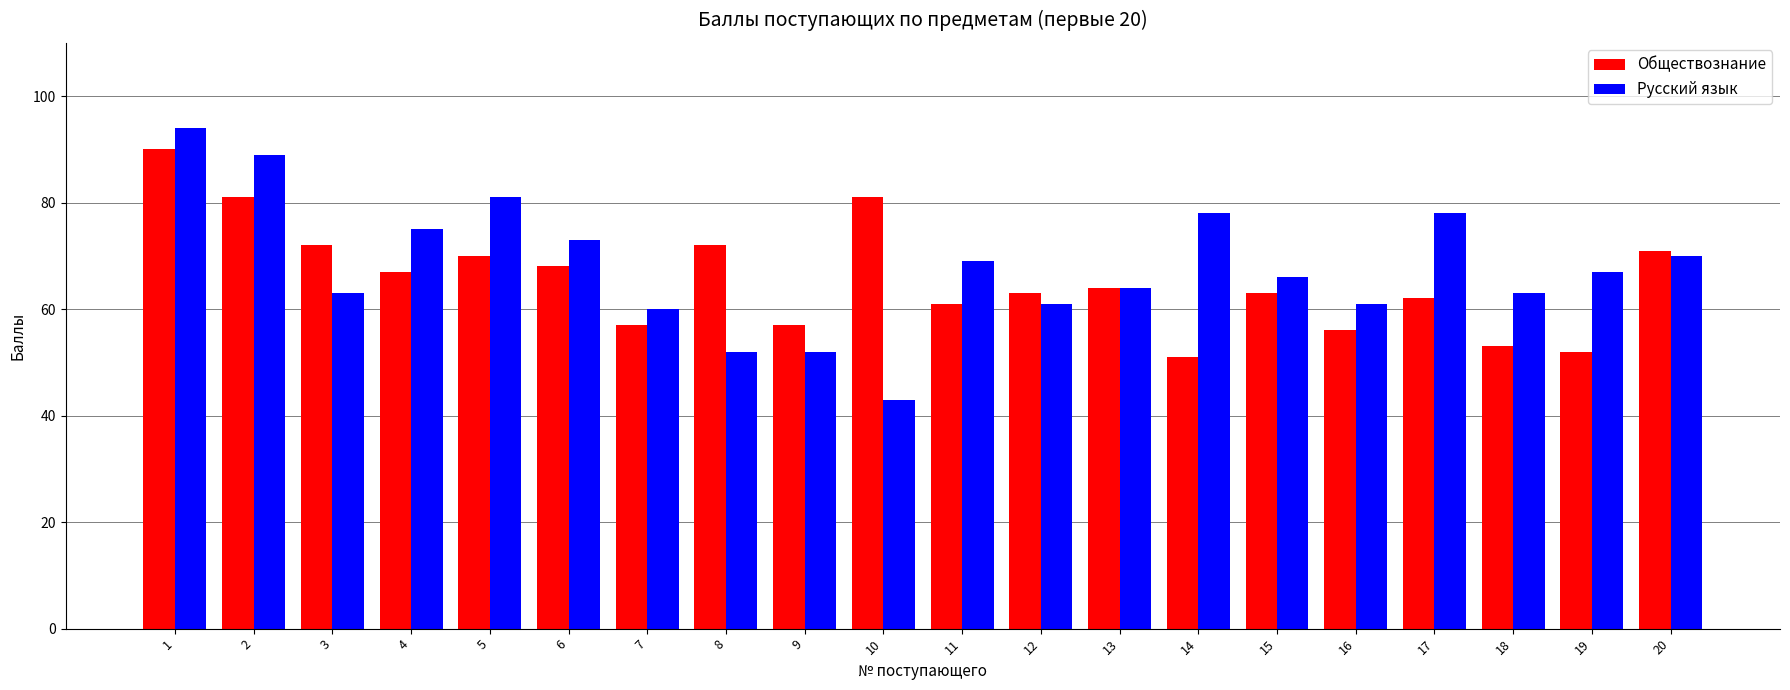

At which category is the sum across all series the highest?

1